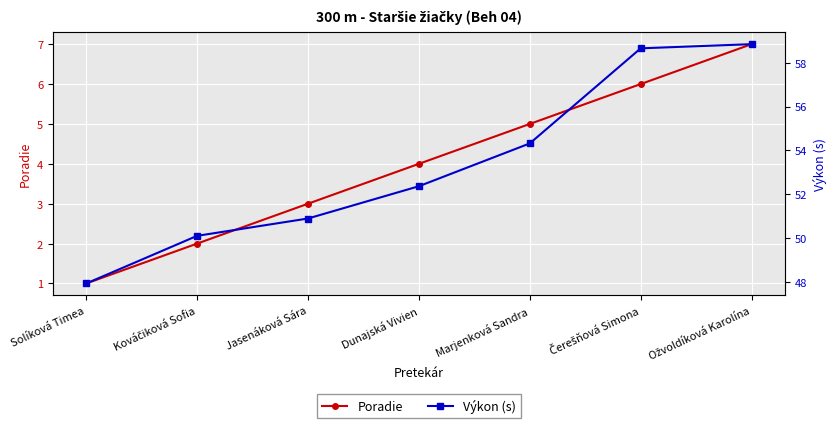

What is the sum of all Poradie values?

28